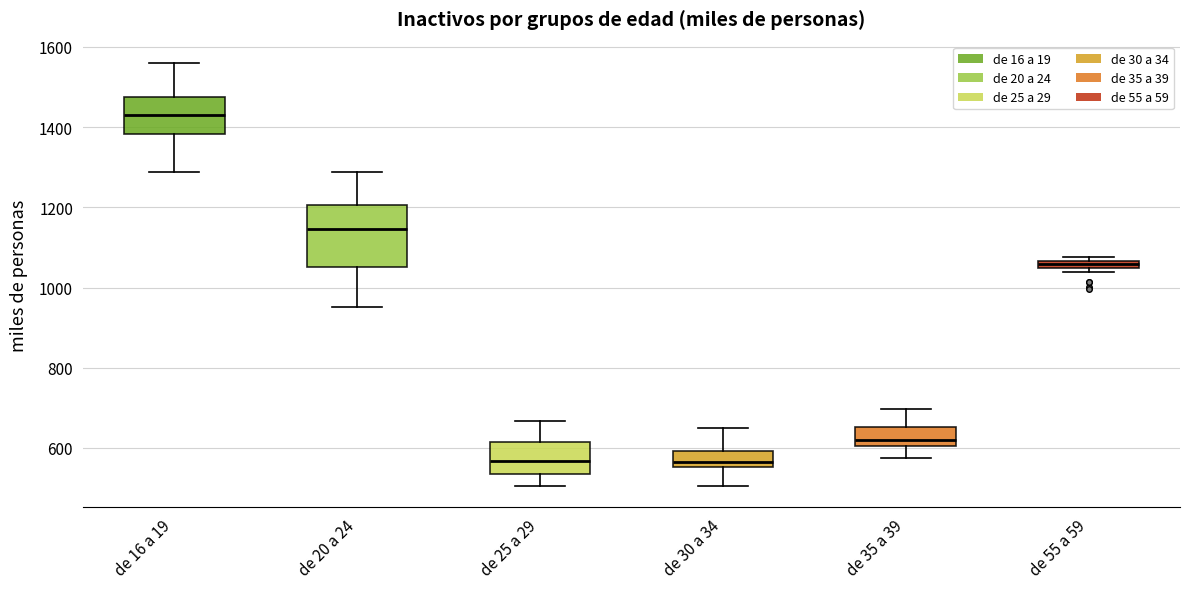

Which box is the tallest, from its lower edge to its upper edge?

de 20 a 24